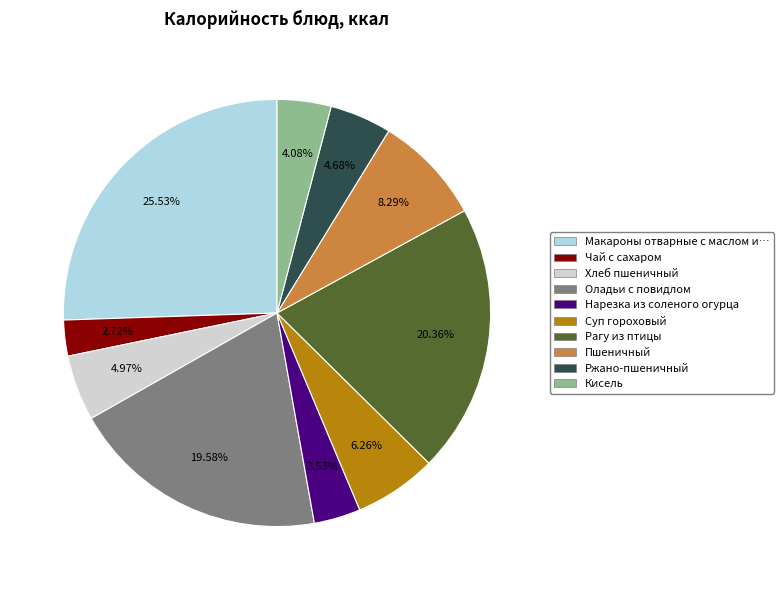

Does any single category account for the majority?

No